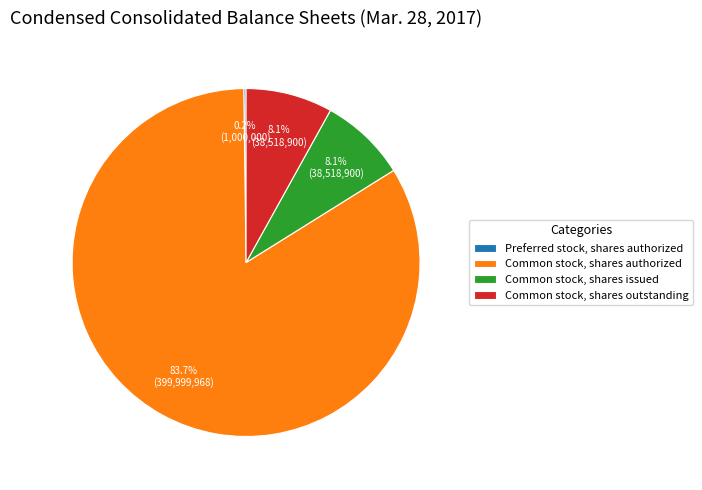

Which has a higher value, Common stock, shares authorized or Common stock, shares outstanding?

Common stock, shares authorized